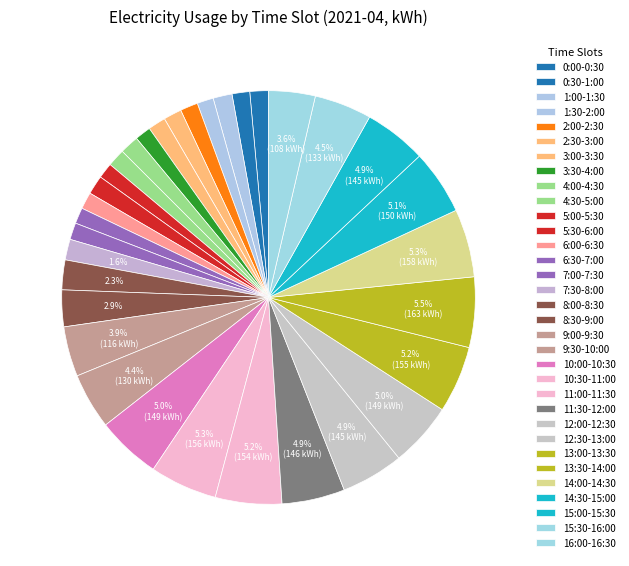

The 11:00-11:30 slice represents 5% of the pie. True or false?

True